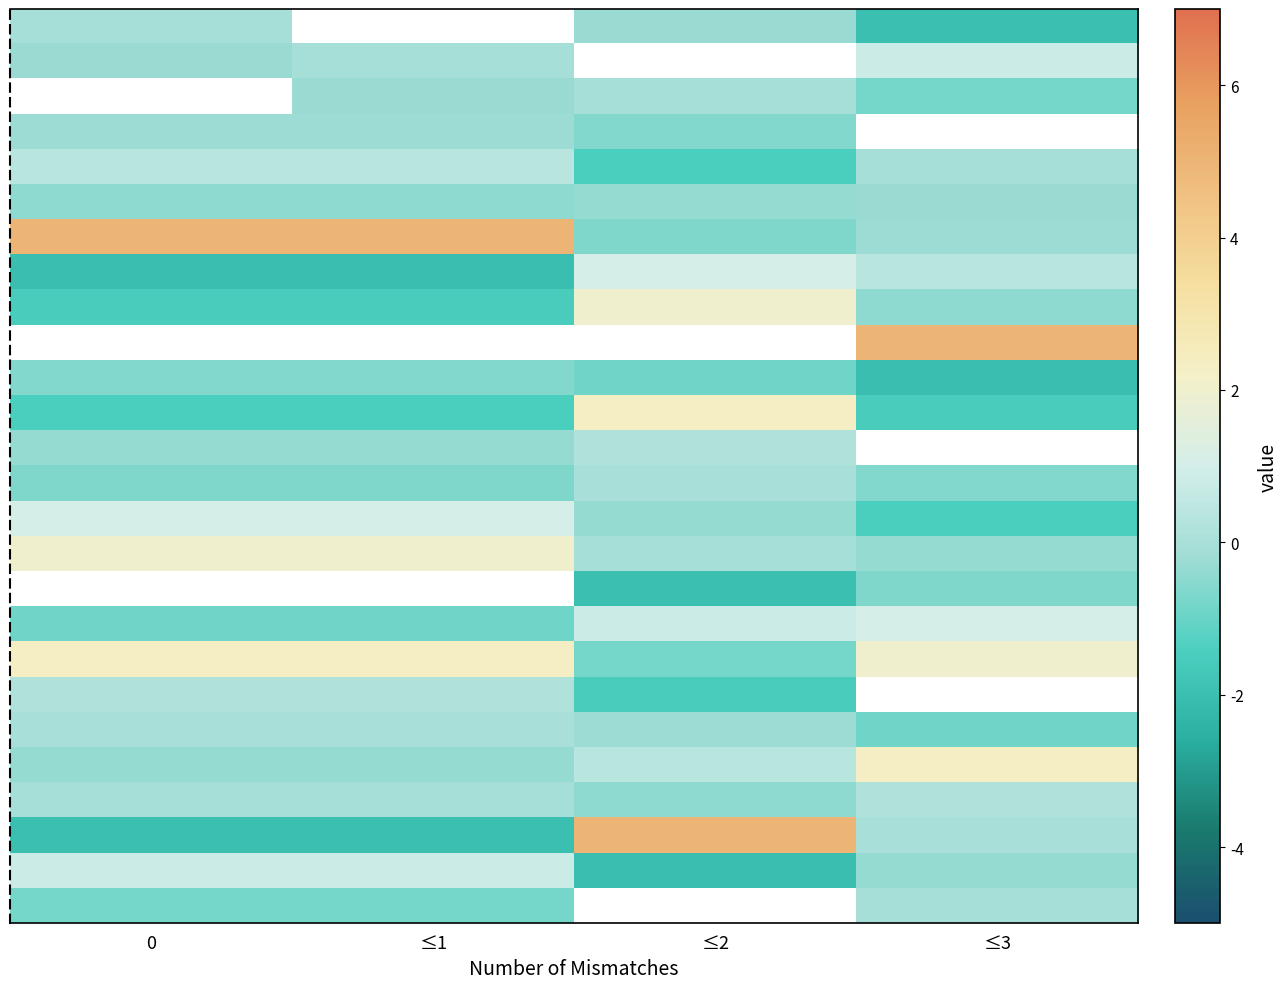

How many data points does each series have?

4